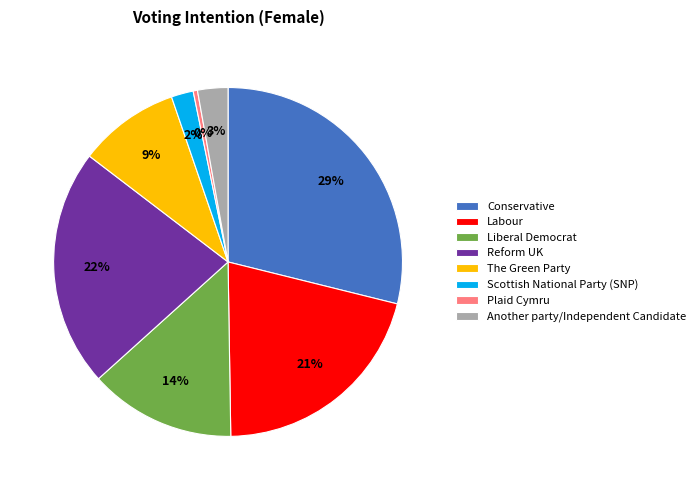

To the nearest percent, what portion does Reform UK represent?

22%